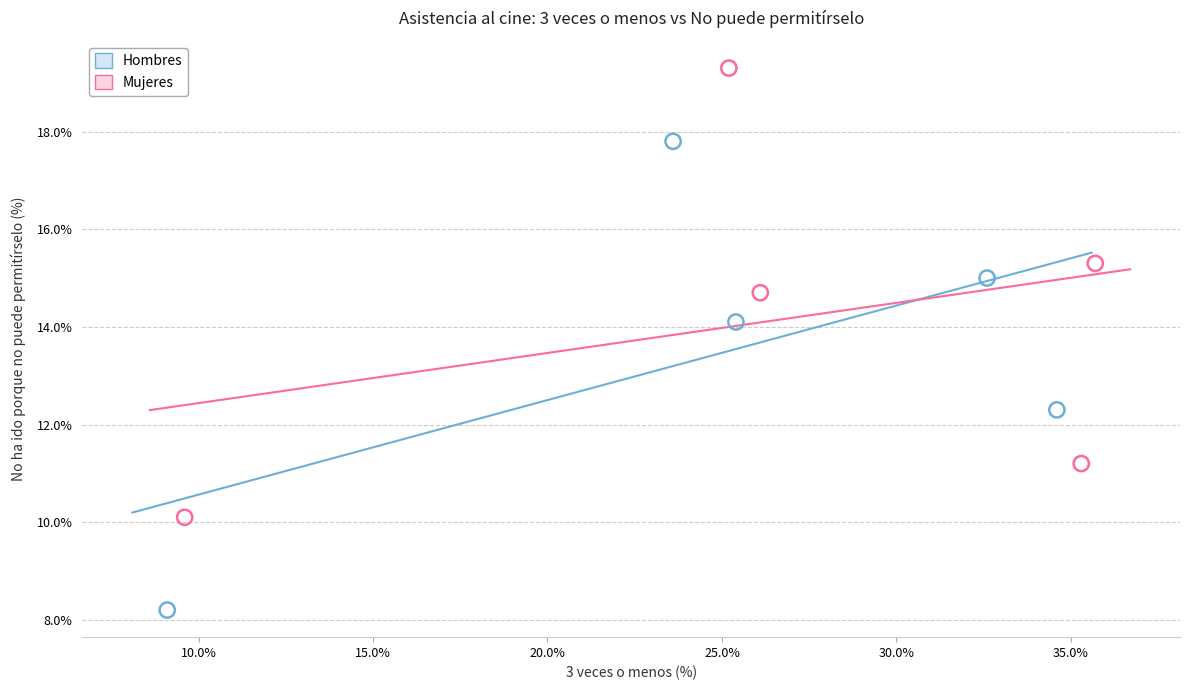

Which series contains the highest Y value?

Mujeres